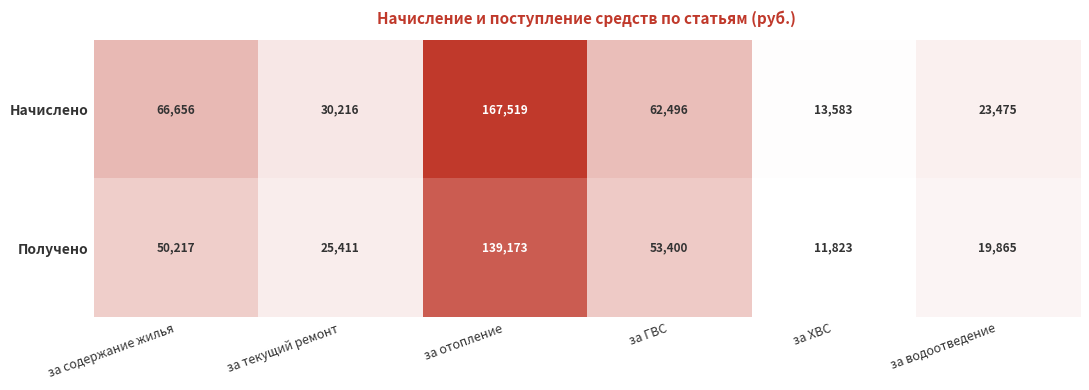

How many series are shown in this chart?

2